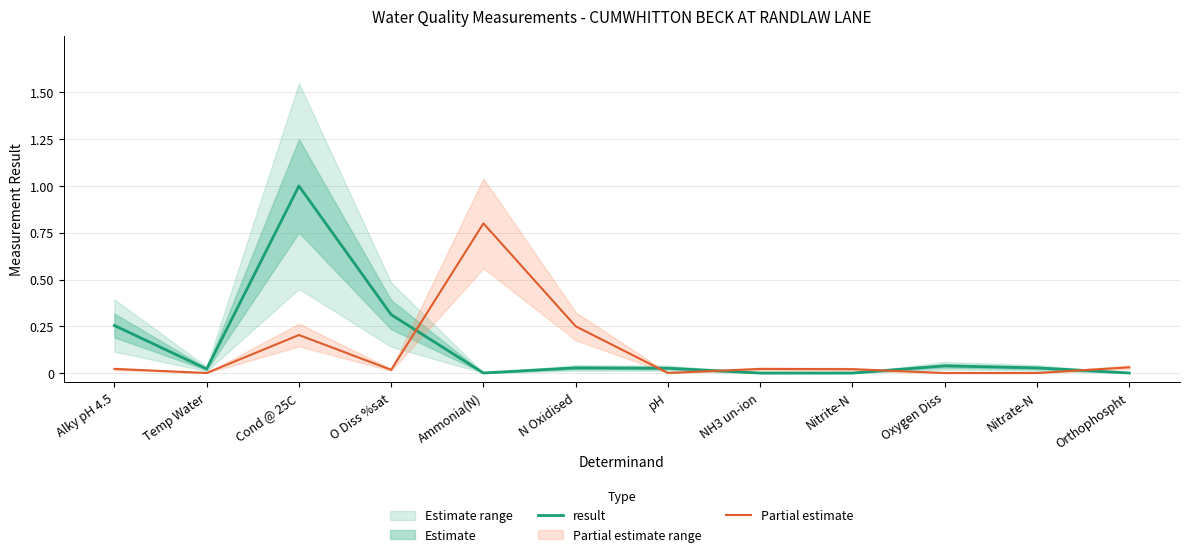

Is the value of result at Ammonia(N) greater than the value of Partial estimate at pH?

Yes